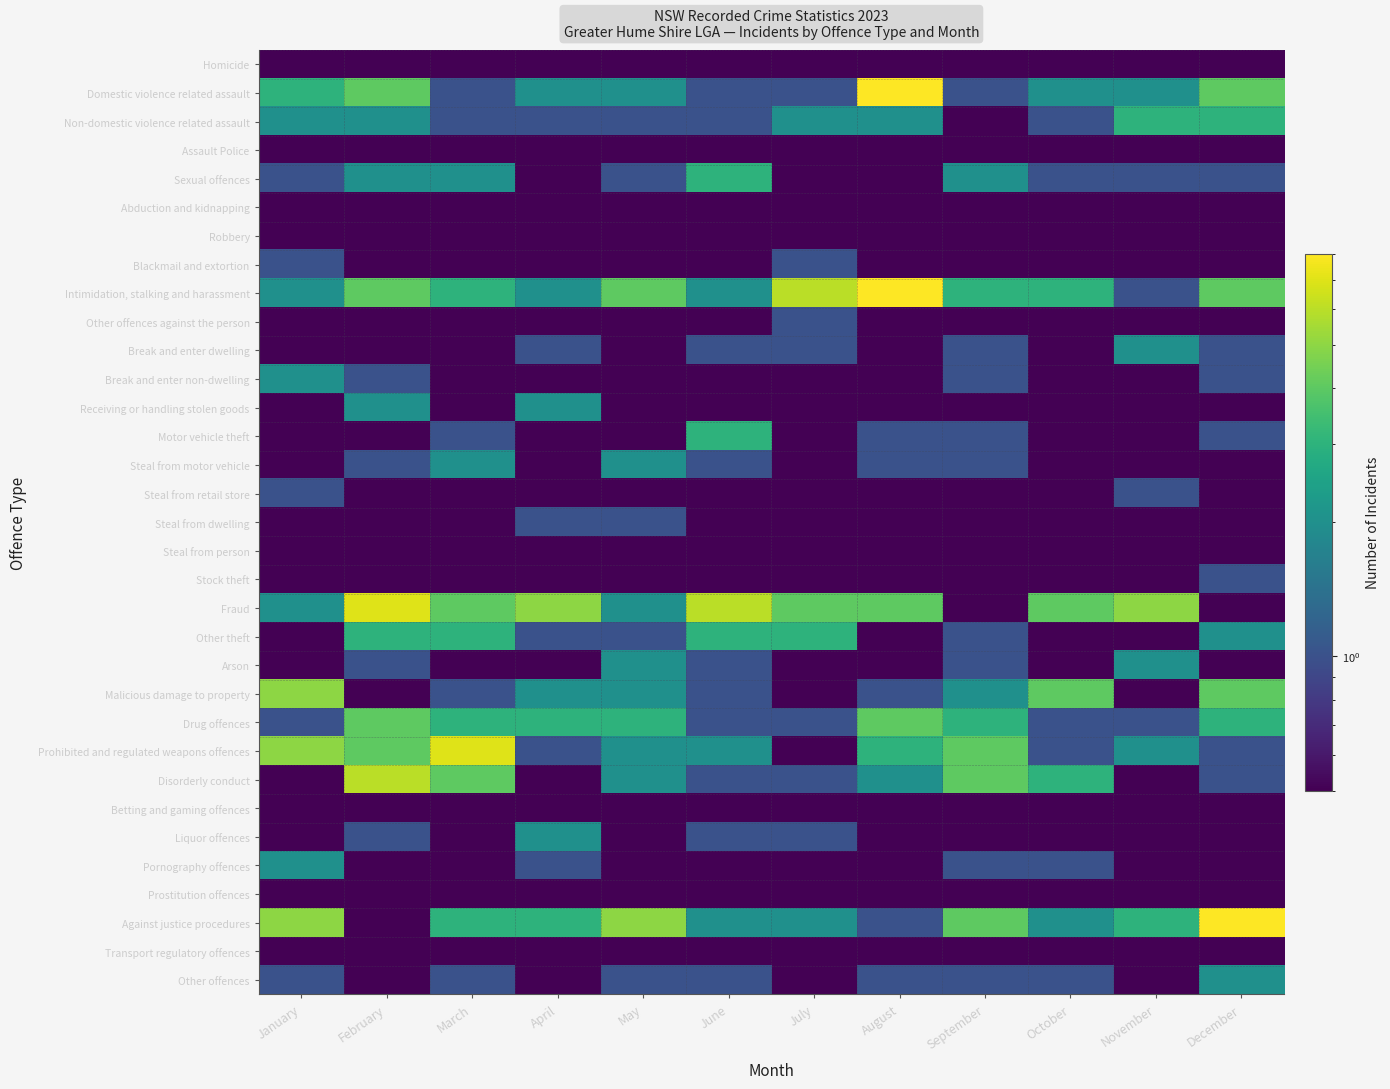

Which has a higher value, July or February?

July